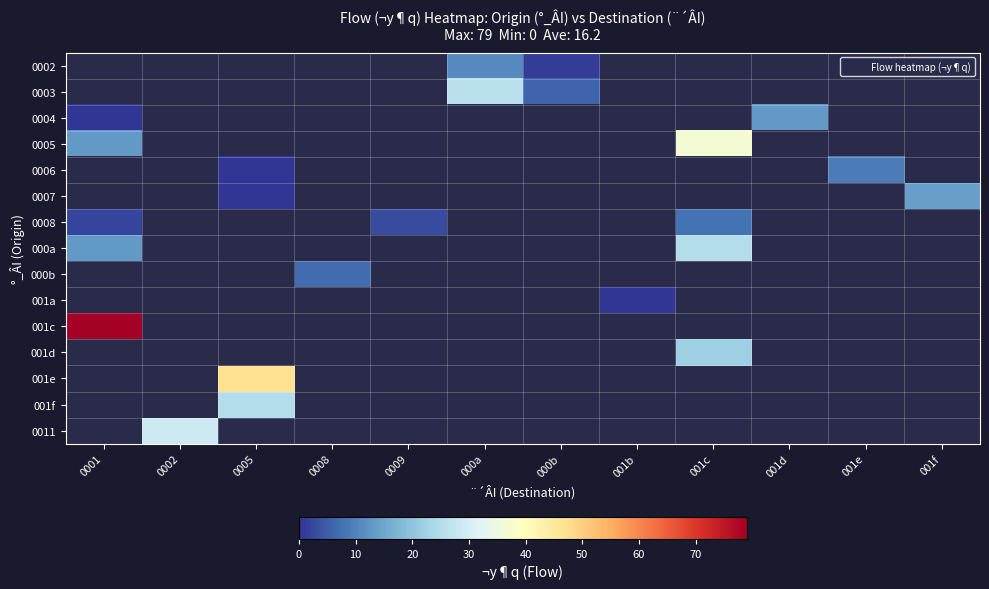

How many categories are shown in the chart?

12